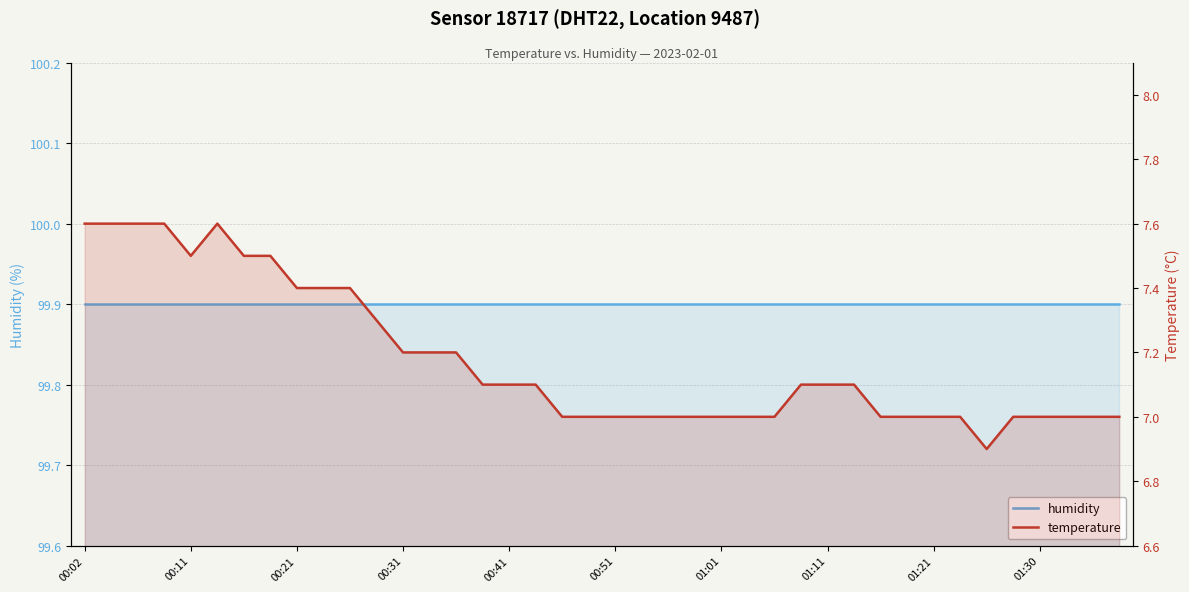

How many categories are shown in the chart?

40